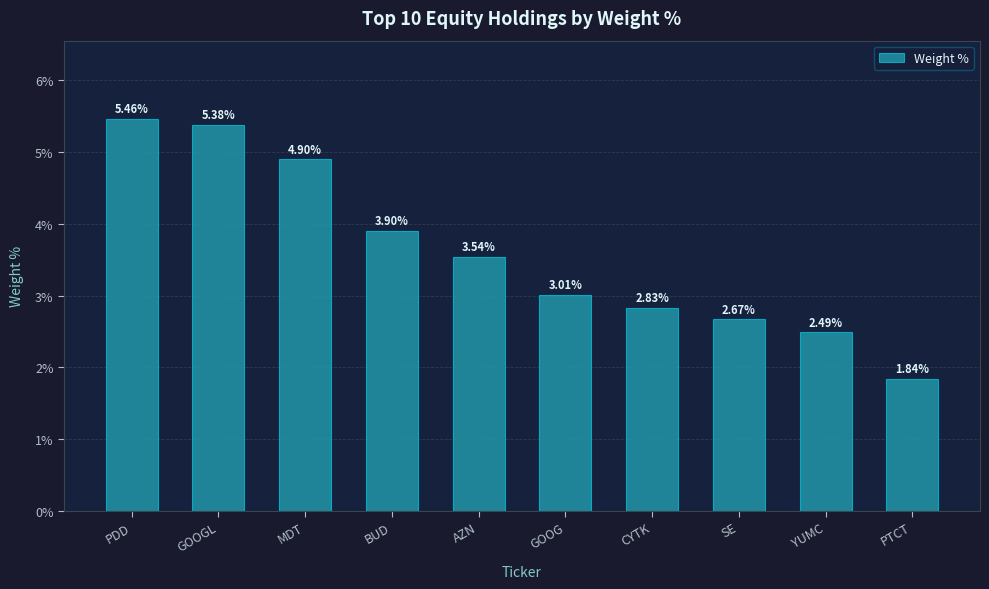

How many data points are less than 3?

4